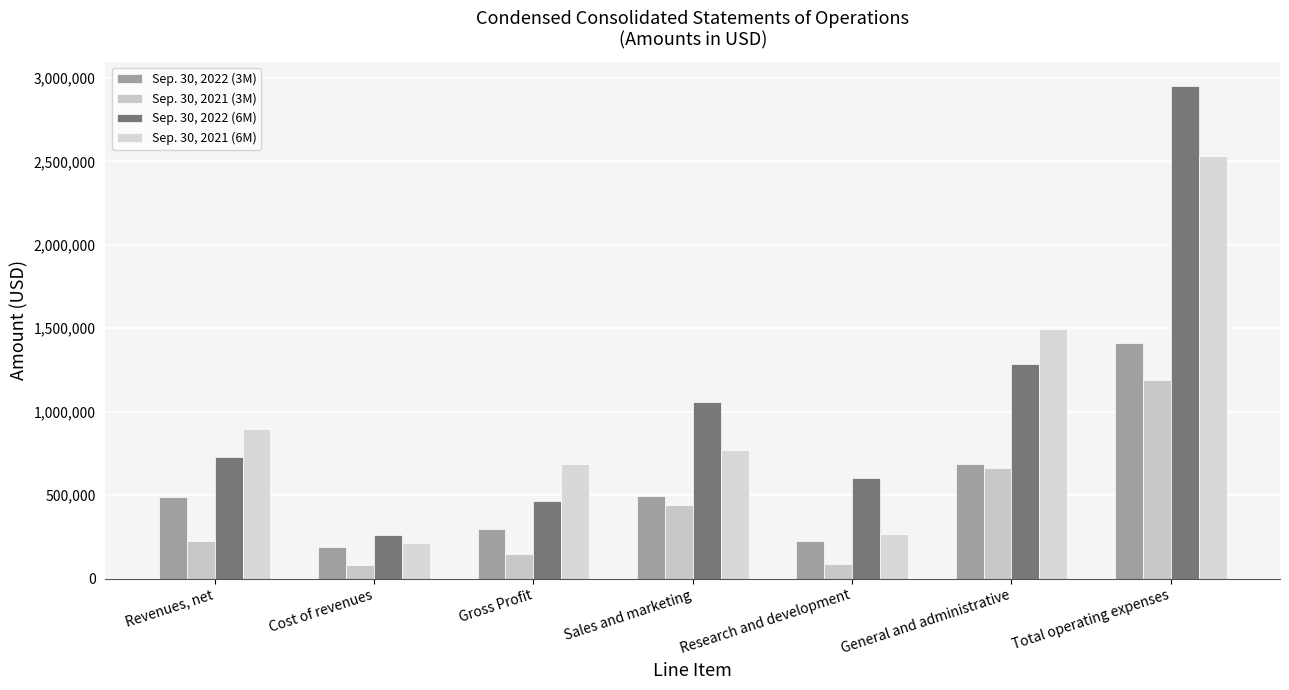

Reading left to right, extract all data points from this chart.

Sep. 30, 2022 (3M): 486205	188647	297558	496350	225878	686542	1408770
Sep. 30, 2021 (3M): 227905	80922	146983	438957	85085	664523	1188565
Sep. 30, 2022 (6M): 729034	263828	465206	1058460	603983	1287275	2949718
Sep. 30, 2021 (6M): 899188	211429	687759	768430	266052	1496744	2531226